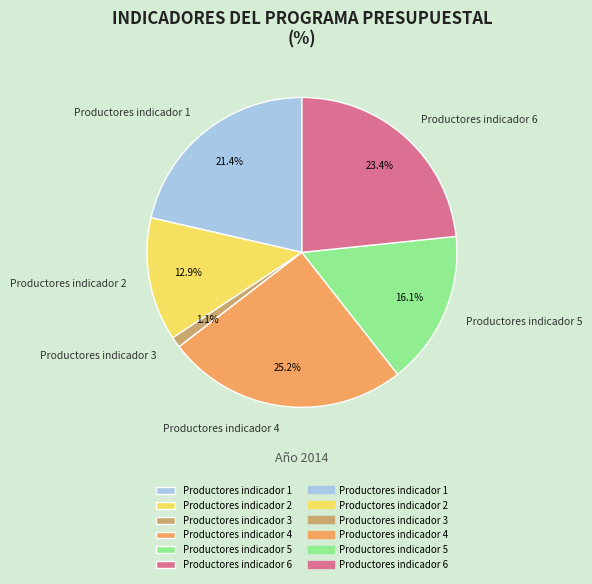

The Productores indicador 6 slice represents 23% of the pie. True or false?

True